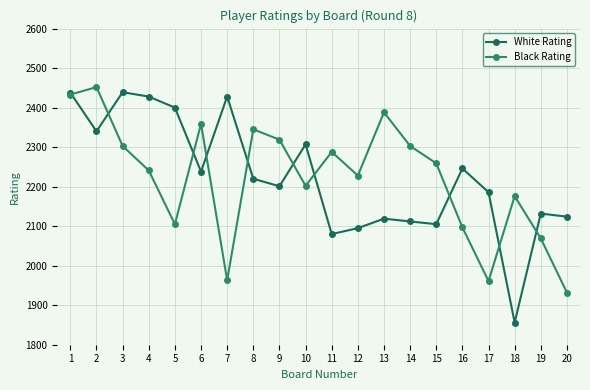

In Black Rating, how many points are higher than both neighbors (excluding endpoints)?

6